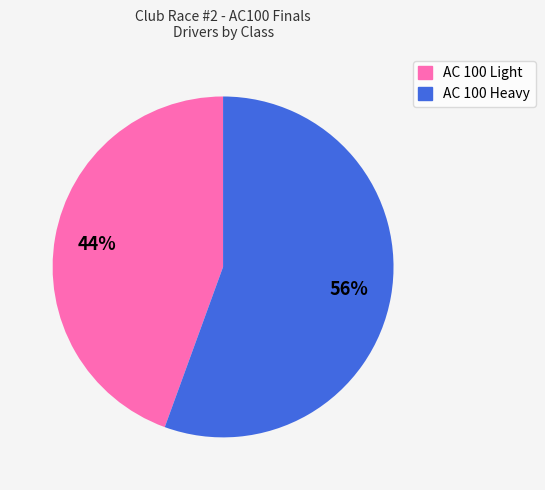

Which category has the biggest portion of the pie?

AC 100 Heavy